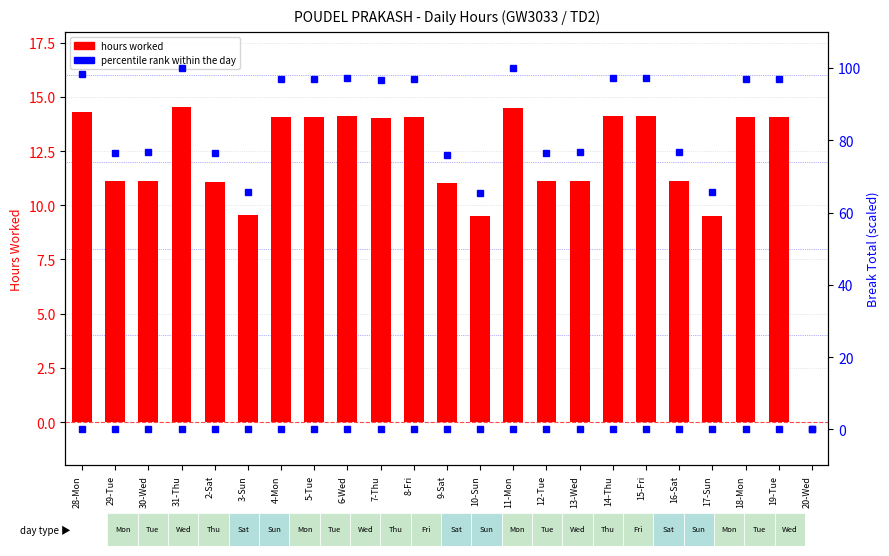

Which series has the widest spread of values?

percentile rank within the day